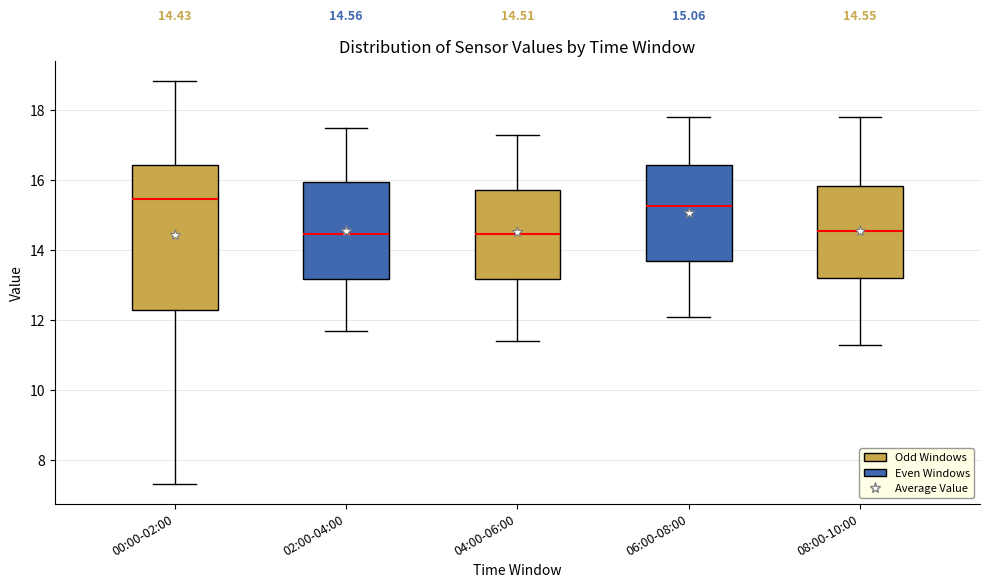

Which box is the tallest, from its lower edge to its upper edge?

00:00-02:00